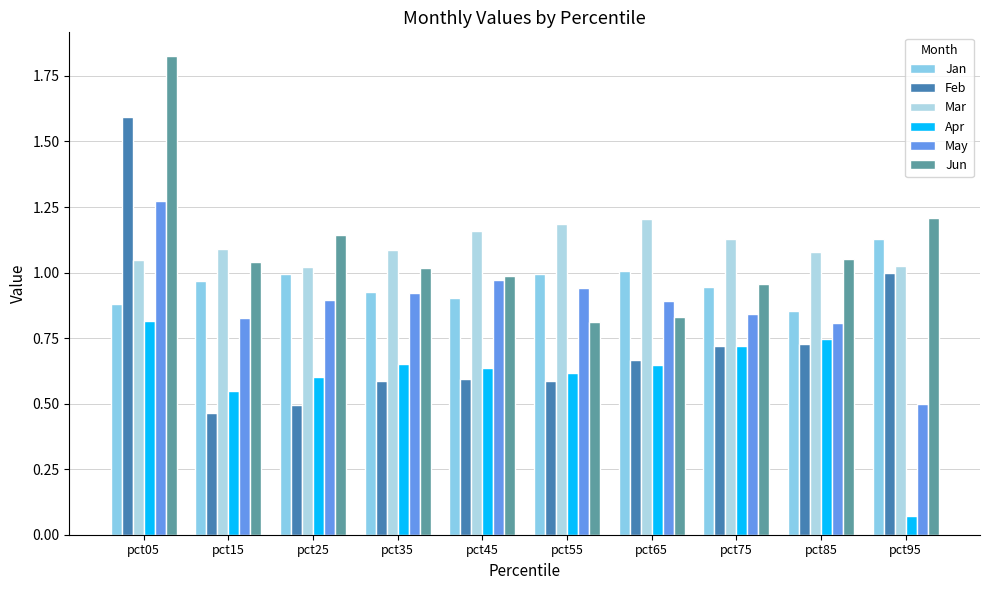

The value of Jun at pct45 is 1.4. True or false?

False